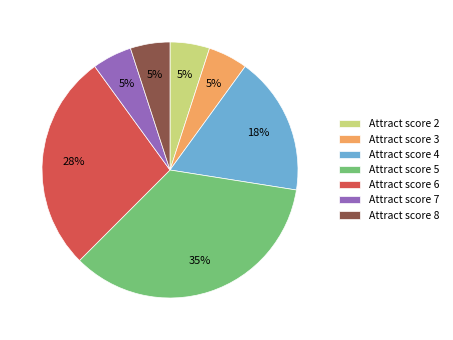

How many slices are in this pie chart?

7